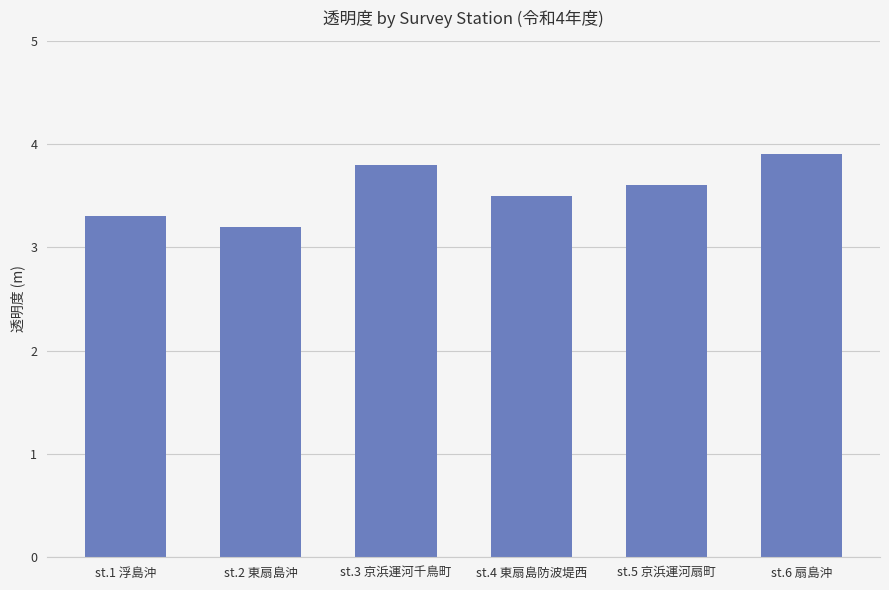

What position from the left is st.2 東扇島沖?

2